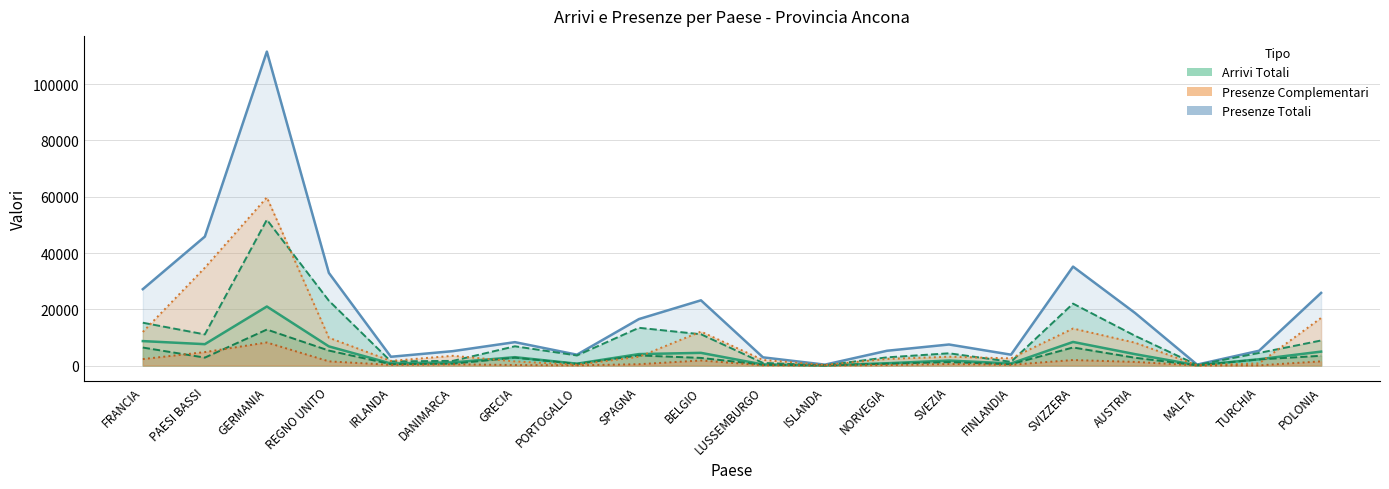

Is the value of Presenze Complementari at REGNO UNITO greater than the value of Presenze Totali at SVEZIA?

Yes